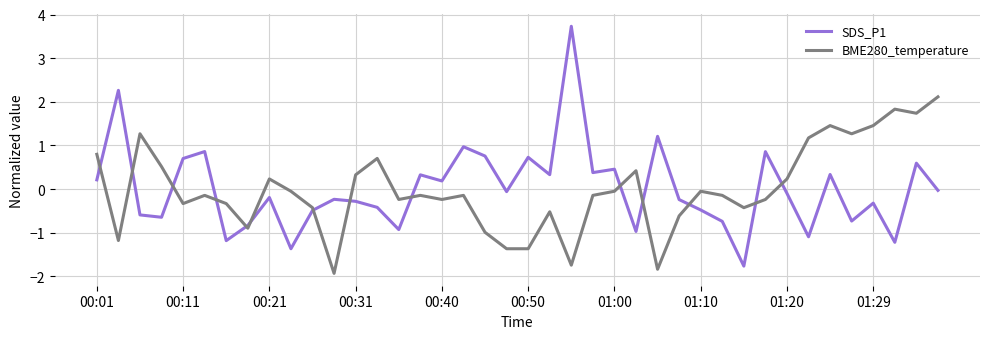

How many times do SDS_P1 and BME280_temperature cross each other?

14